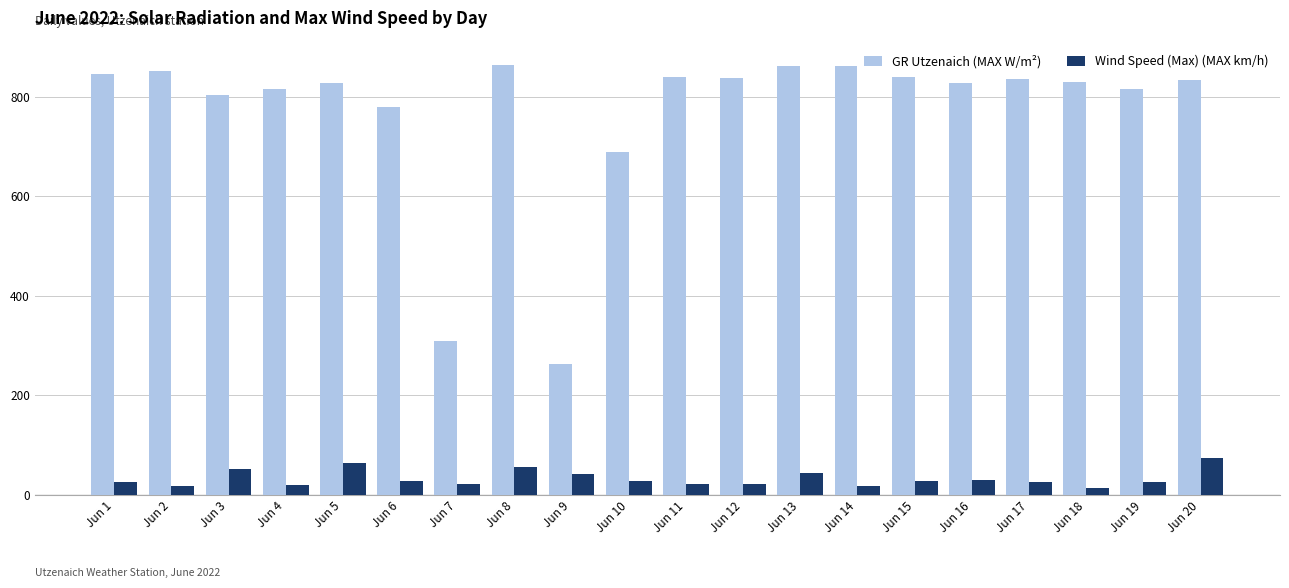

At how many categories does at least one series exceed 171?

20